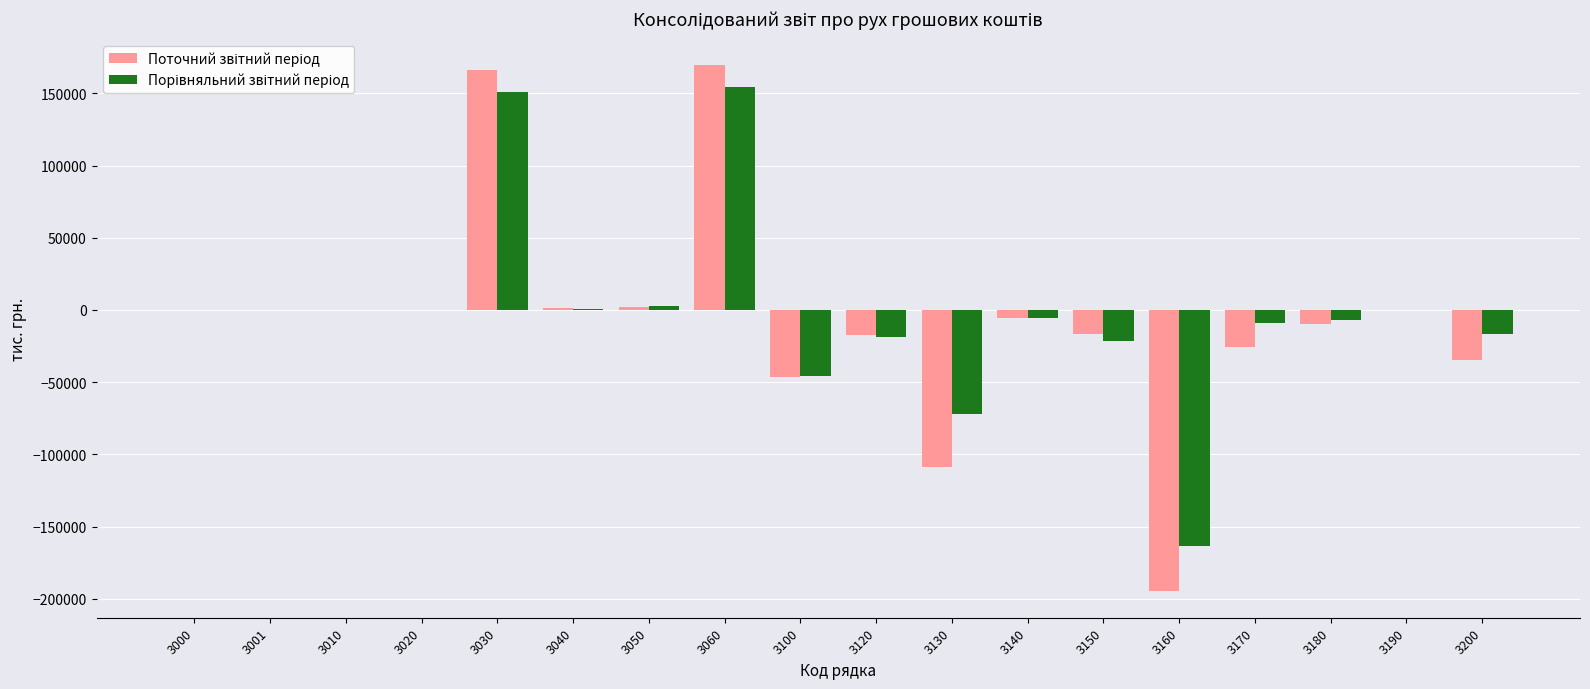

What is the greatest value displayed?

169534